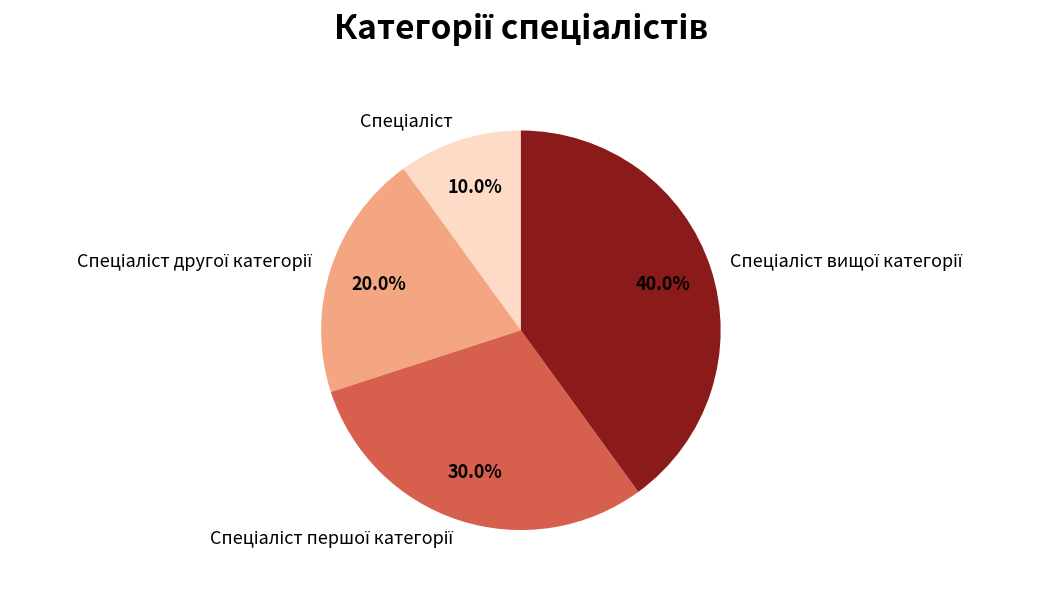

Is there any slice that represents more than half of the pie?

No